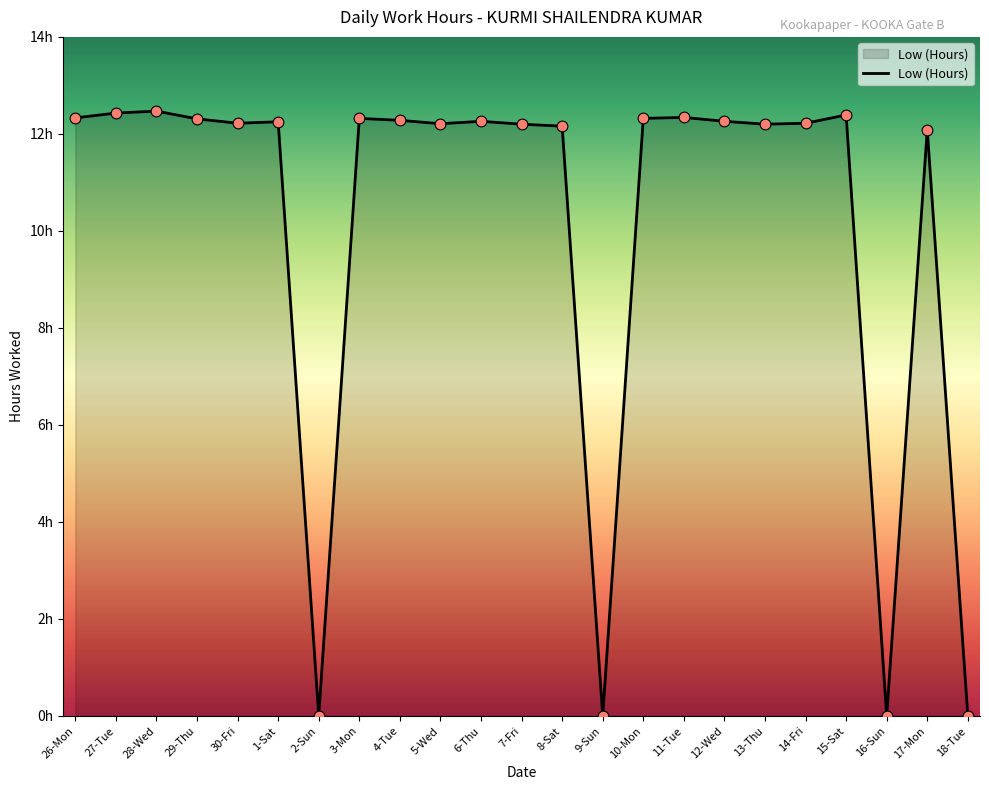

What is the change in value from 27-Tue to 18-Tue?

-12.4